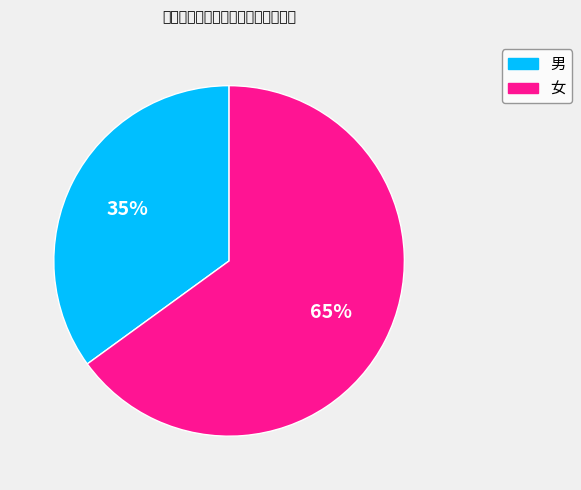

Rank the categories by value from highest to lowest.

女, 男